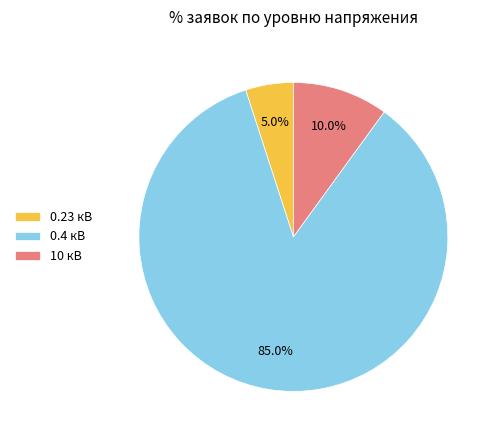

Which slice is the largest?

0.4 кВ